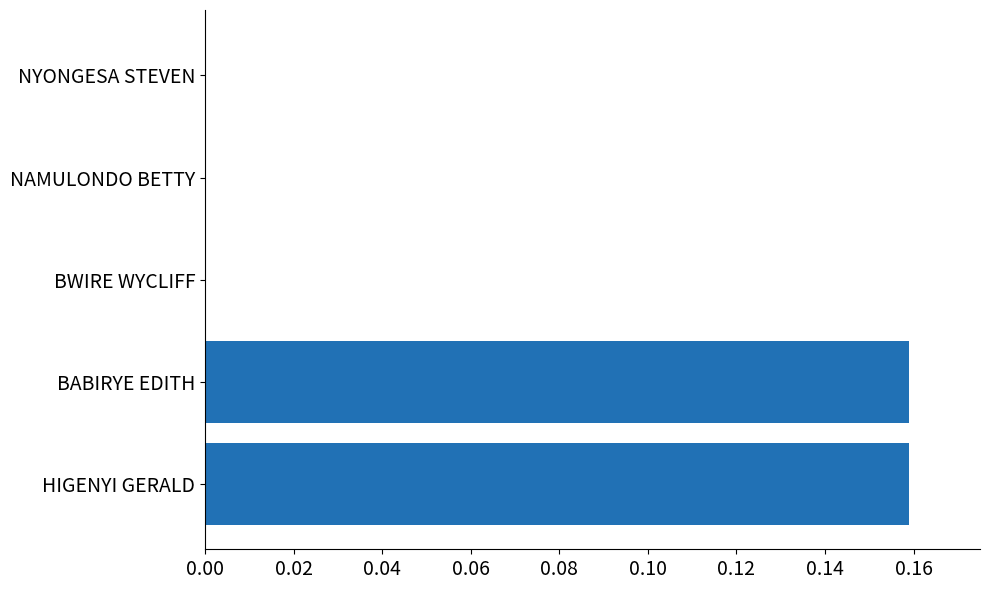

Between BWIRE WYCLIFF and HIGENYI GERALD, which is larger?

HIGENYI GERALD